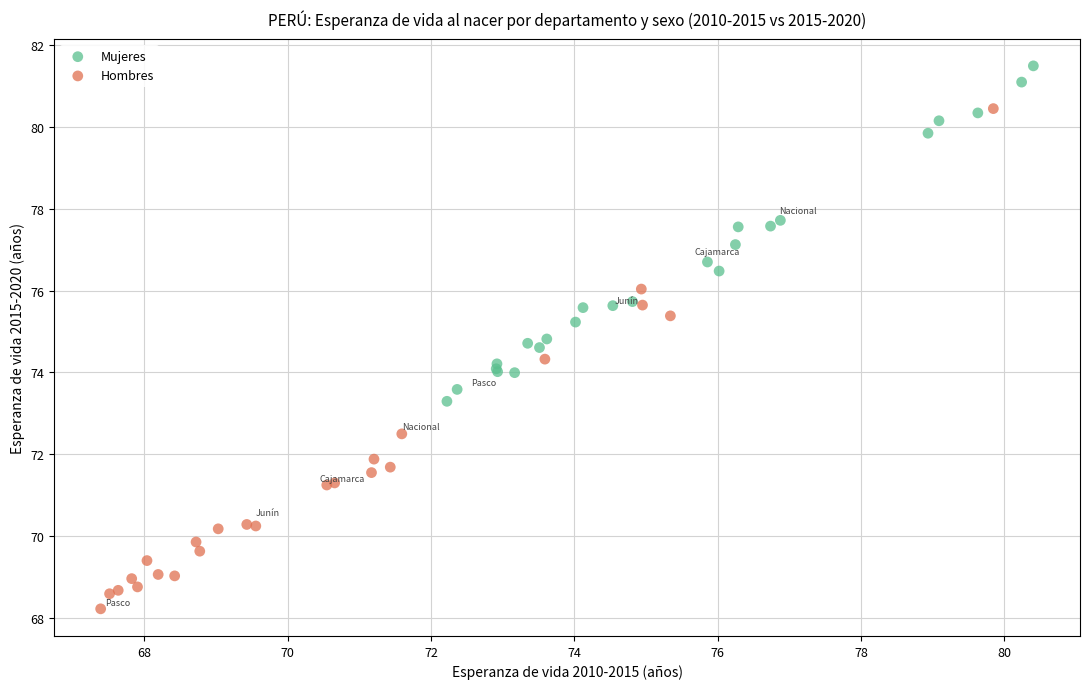

Which series has the largest Y range (max minus min)?

Hombres